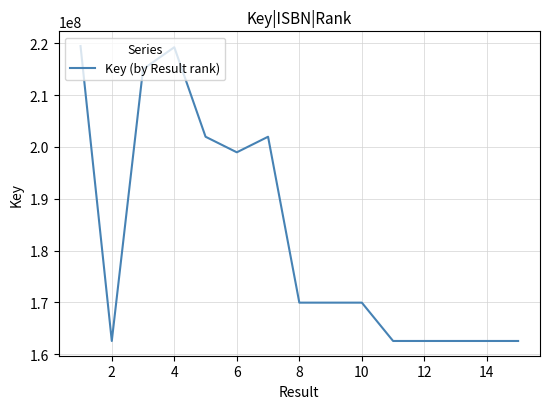

What is the smallest value displayed?

162570839